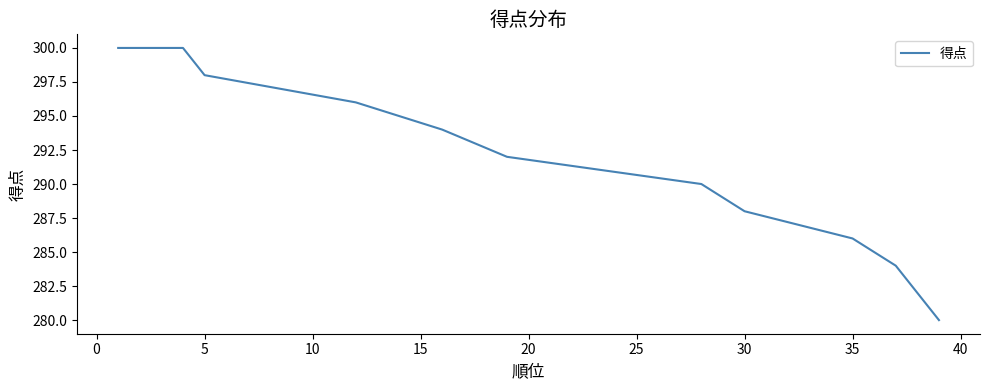

What is the ratio of the value at 20 to the value at 31?

1.0